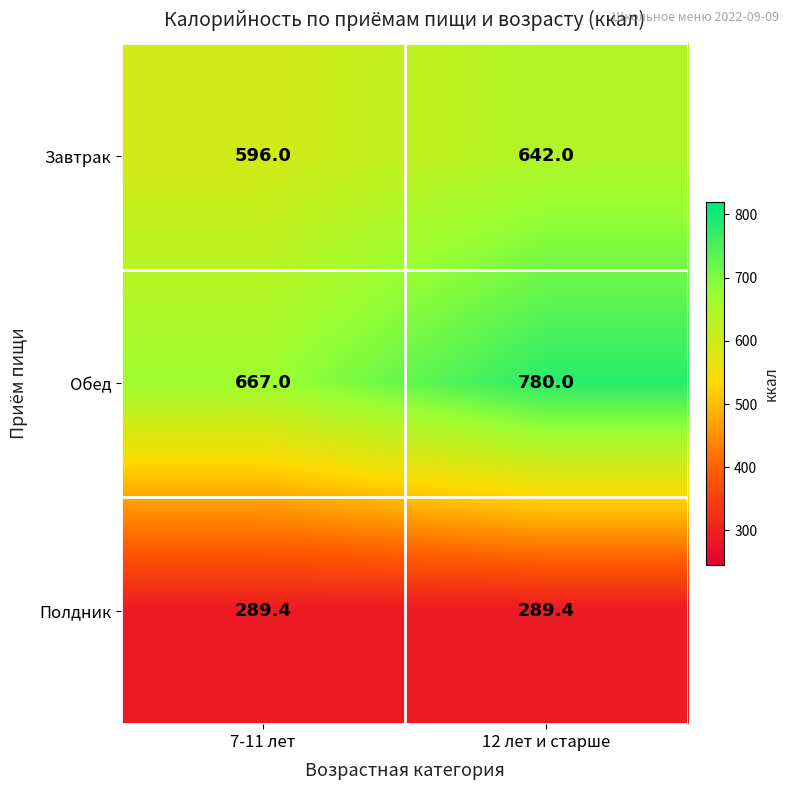

Which series has the largest total across all categories?

Обед